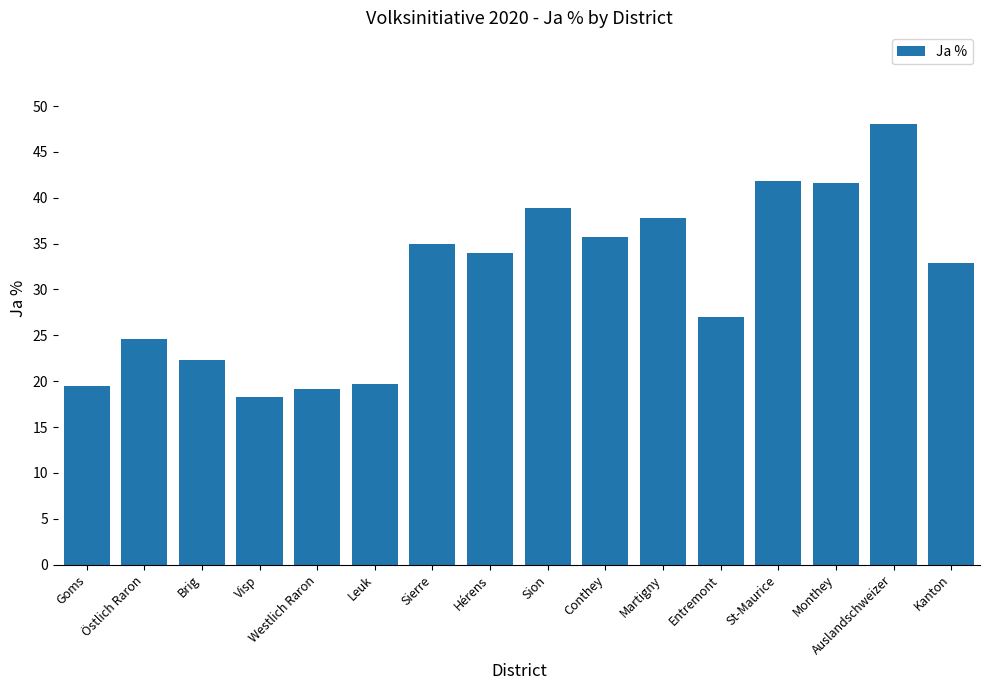

Approximately how many times larger is the value at Martigny compared to Westlich Raron?

2.0